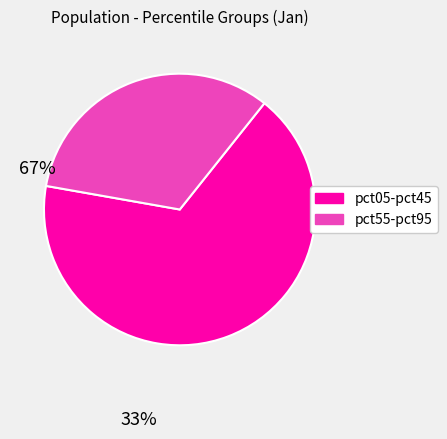

Is there any slice that represents more than half of the pie?

Yes